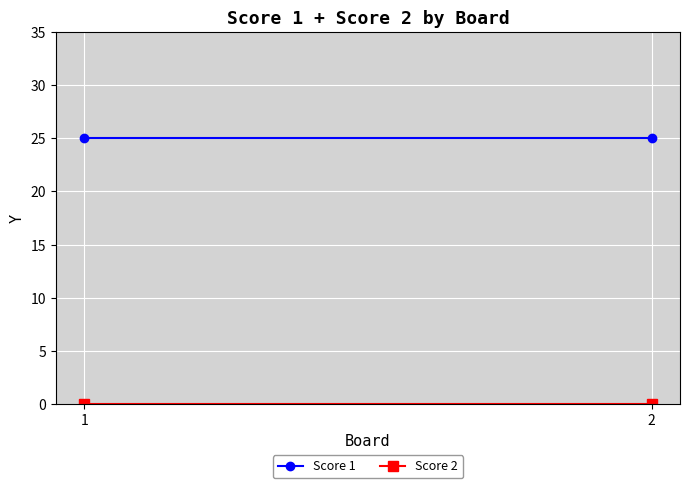

At which category is the sum across all series the highest?

1